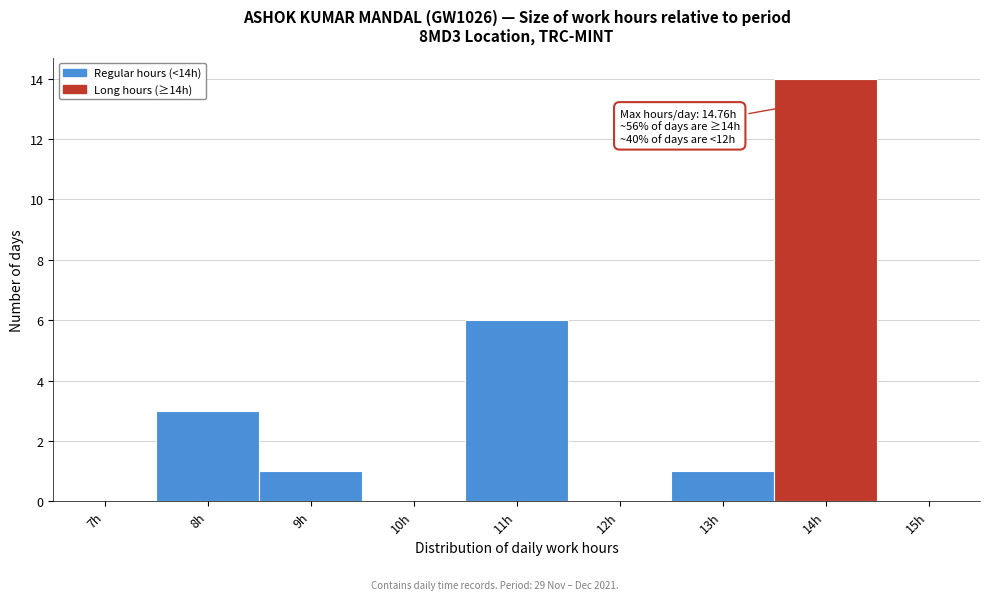

Reading left to right, what are all the values shown in this chart?

7h=0	8h=3	9h=1	10h=0	11h=6	12h=0	13h=1	14h=14	15h=0